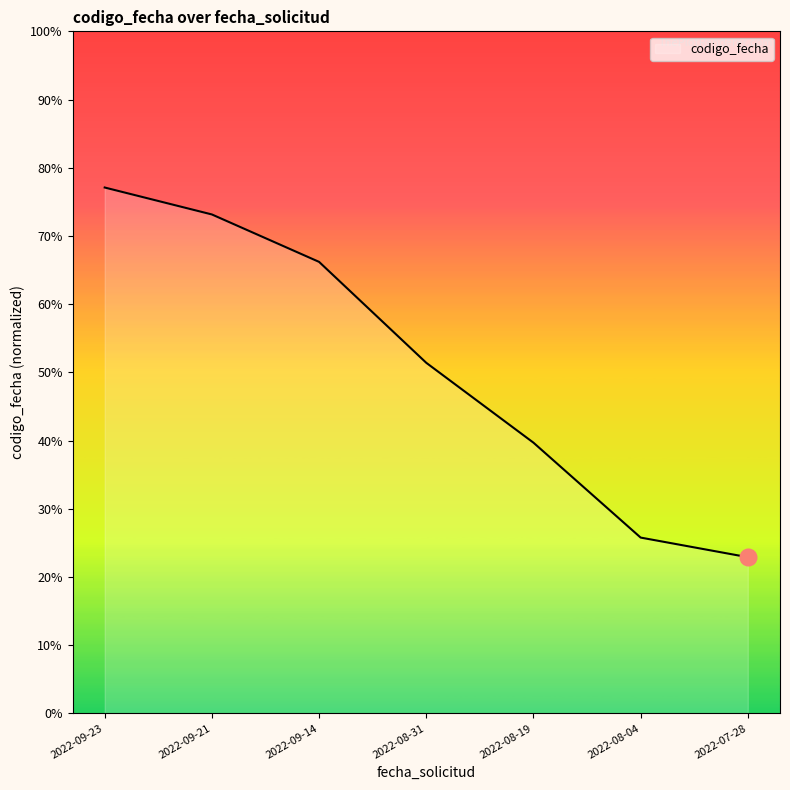

List the labels in order of value, largest first.

2022-09-23, 2022-09-21, 2022-09-14, 2022-08-31, 2022-08-19, 2022-08-04, 2022-07-28